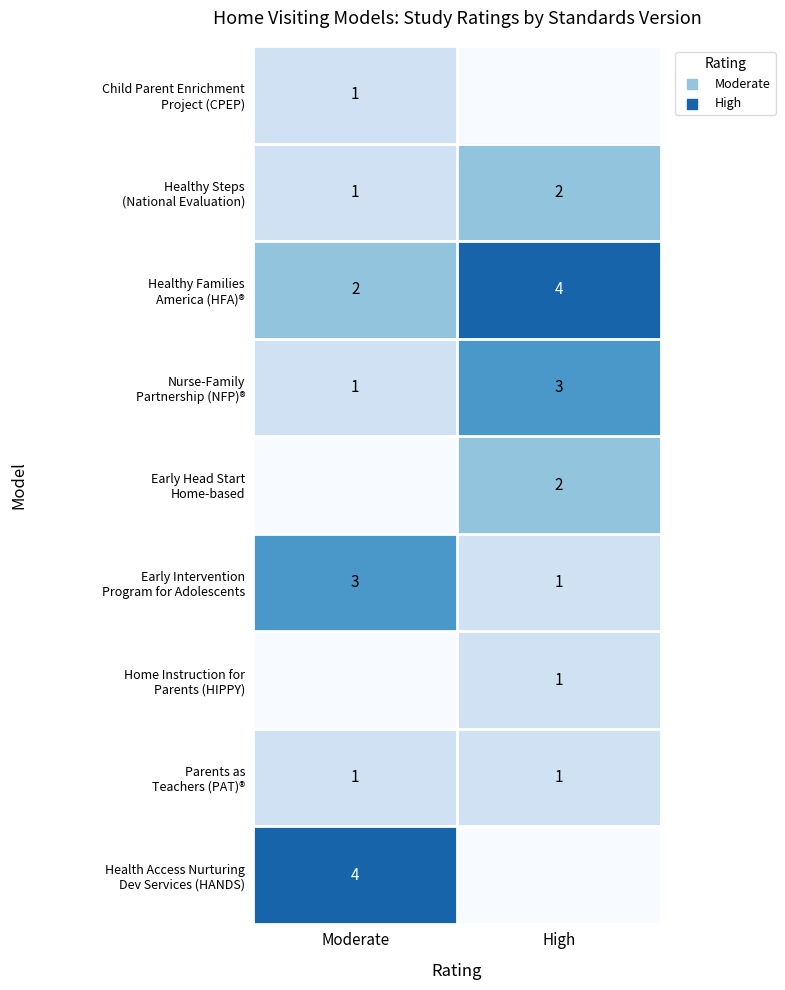

What is the difference between the highest and lowest values at Moderate?

4